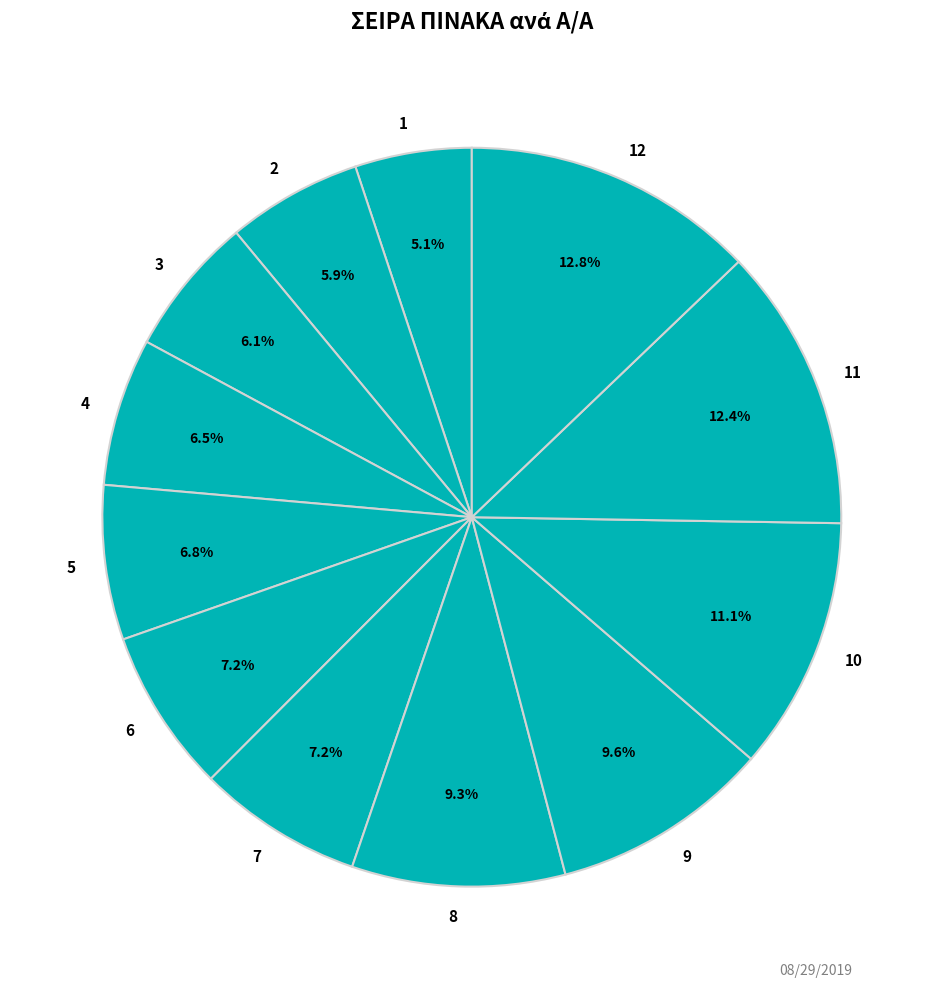

To the nearest percent, what is the combined percentage of 9 and 3?

16%